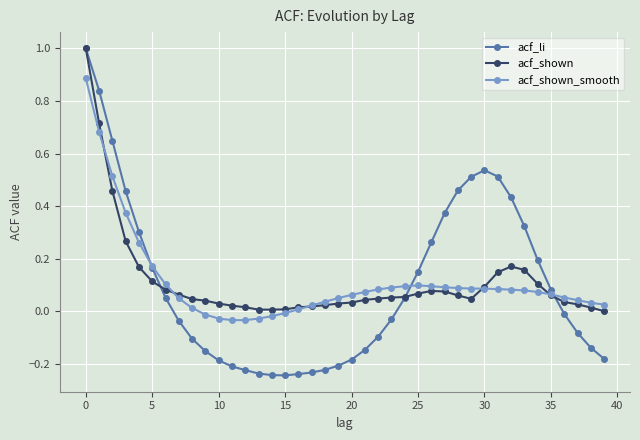

Which series has the largest range (max minus min)?

acf_li